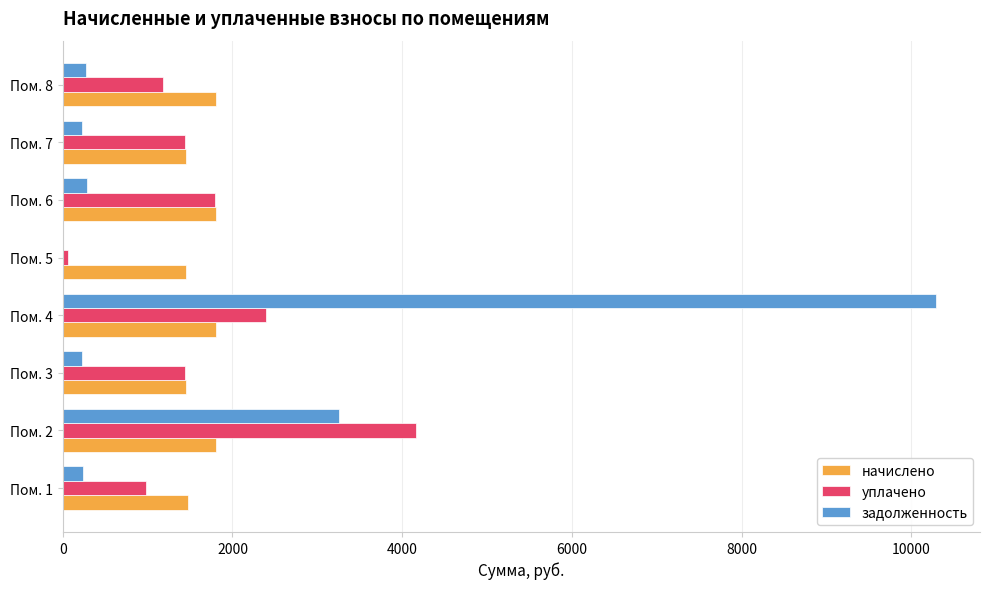

Is the value of уплачено at Пом. 4 greater than the value of начислено at Пом. 8?

Yes